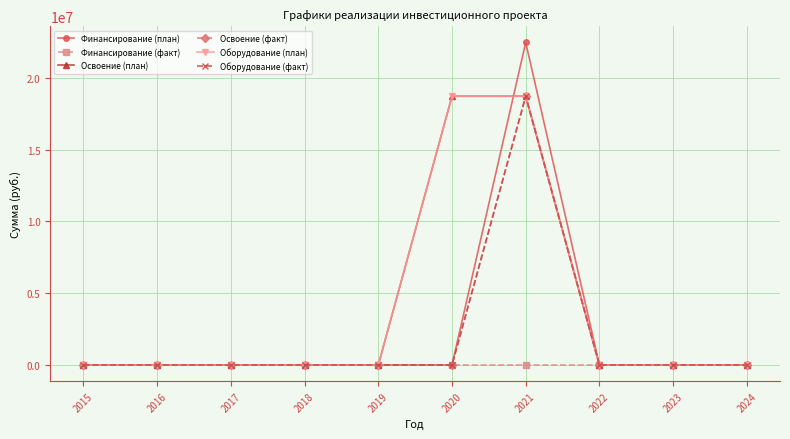

The Финансирование (факт) series shows 0 at 2016. True or false?

True